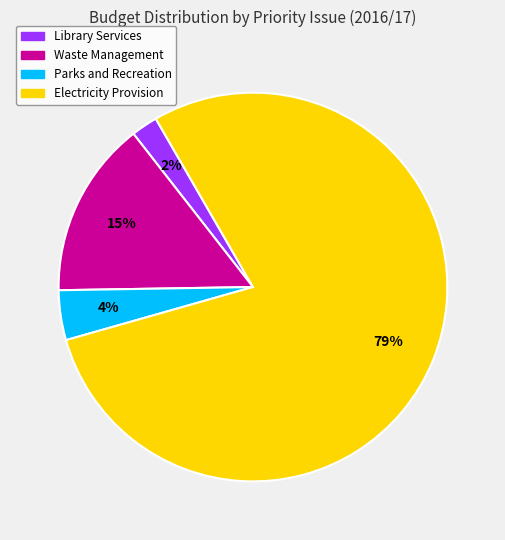

Is there any slice that represents more than half of the pie?

Yes